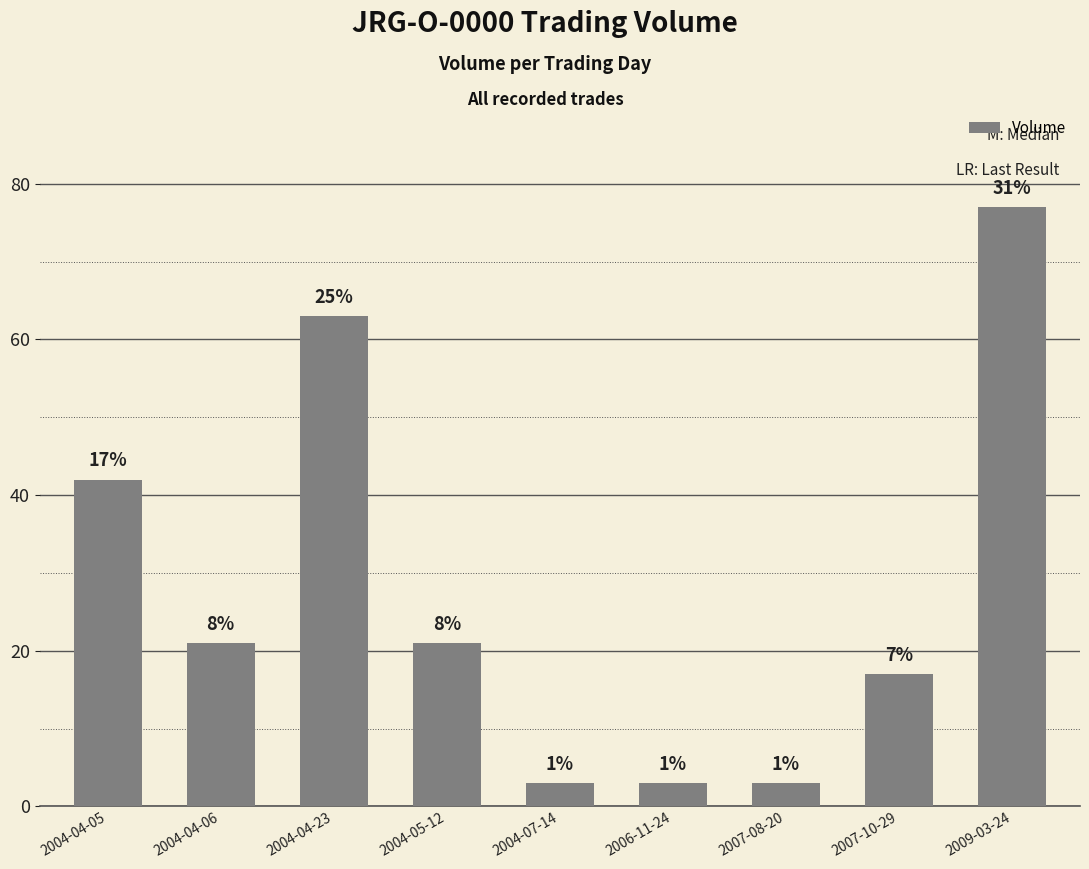

Does the chart contain any negative values?

No